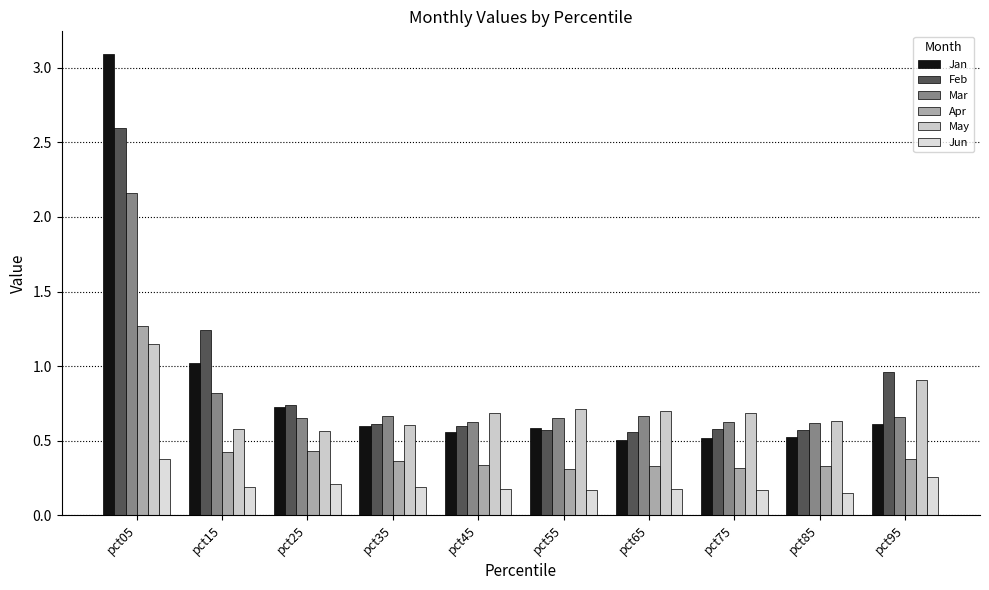

How many series are shown in this chart?

6